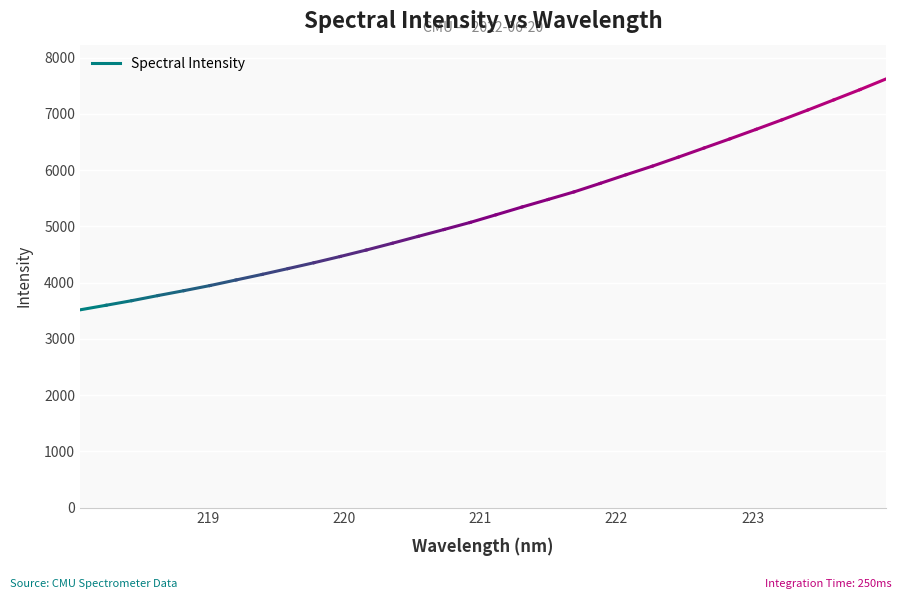

What value does the data have at 223.7895?

7433.0